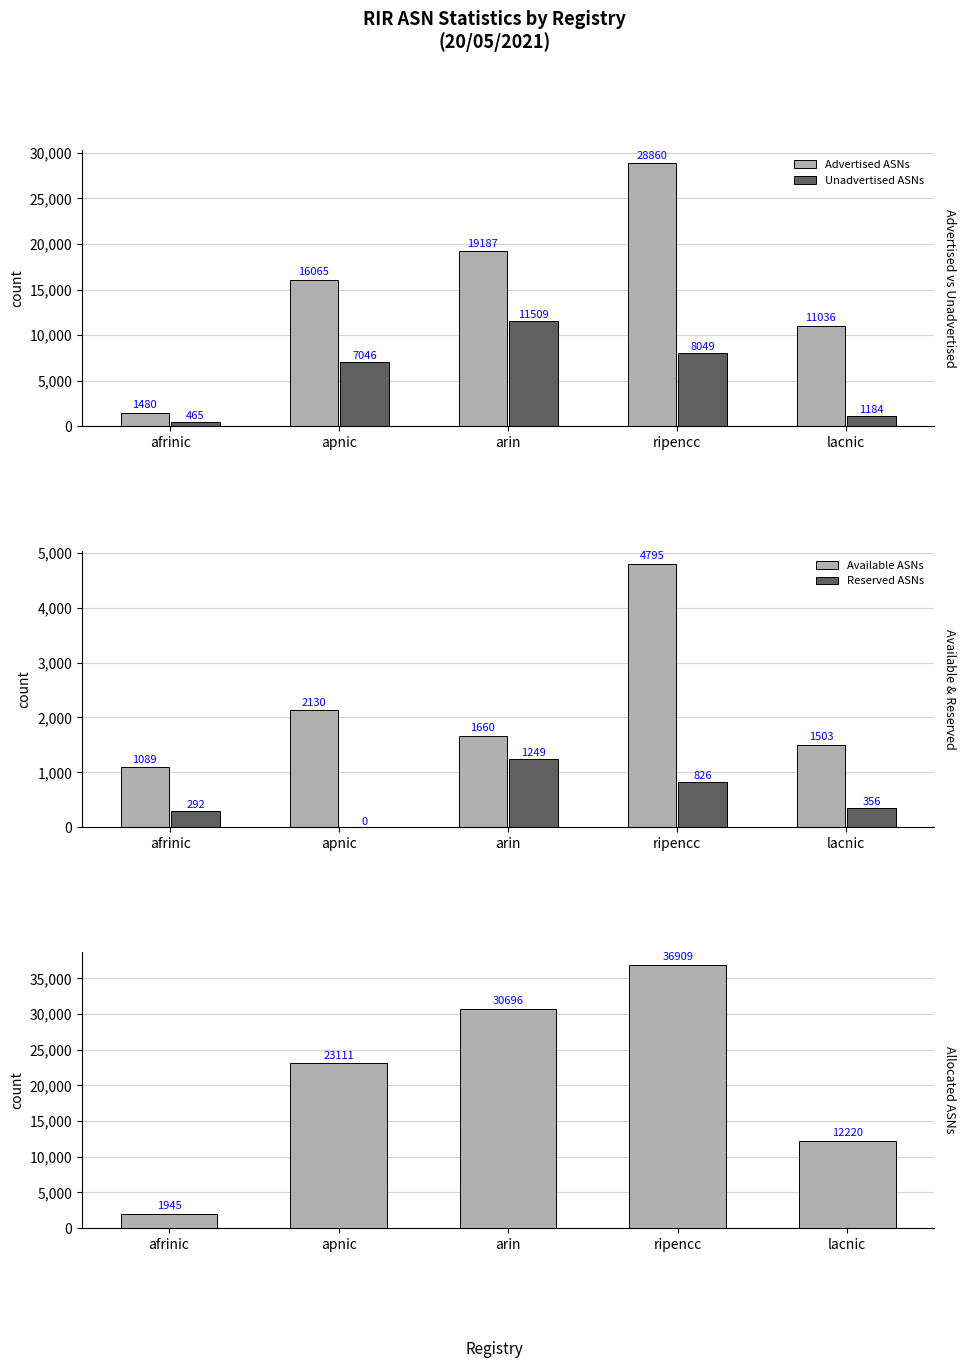

What is the label of the 1st bar from the right?

lacnic